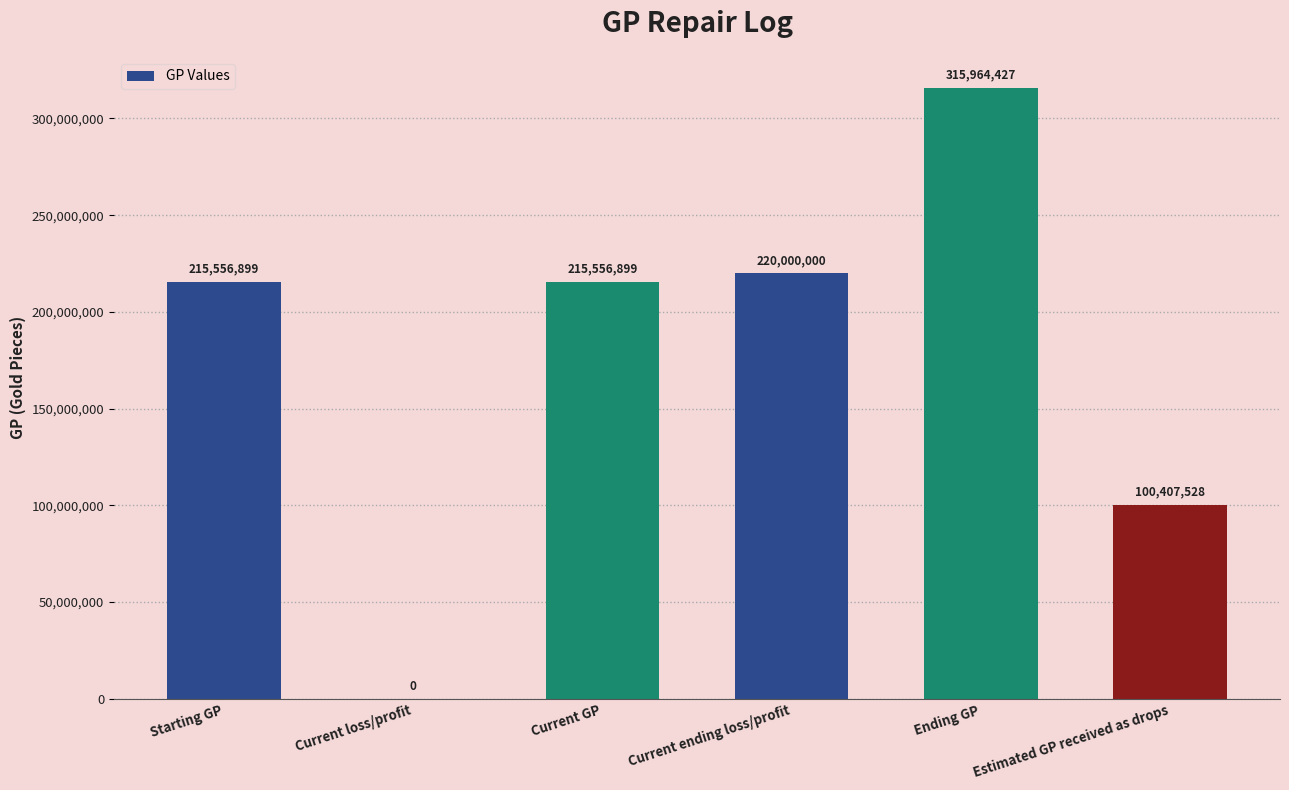

Reading left to right, list all the values displayed in this chart.

215556899	0	215556899	220000000	315964427	100407528